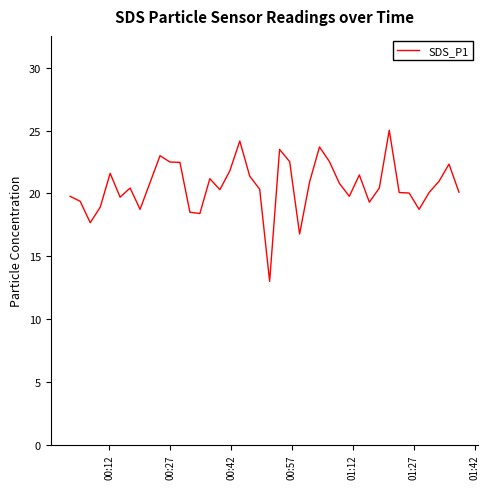

What is the difference between the maximum and minimum values?

12.0